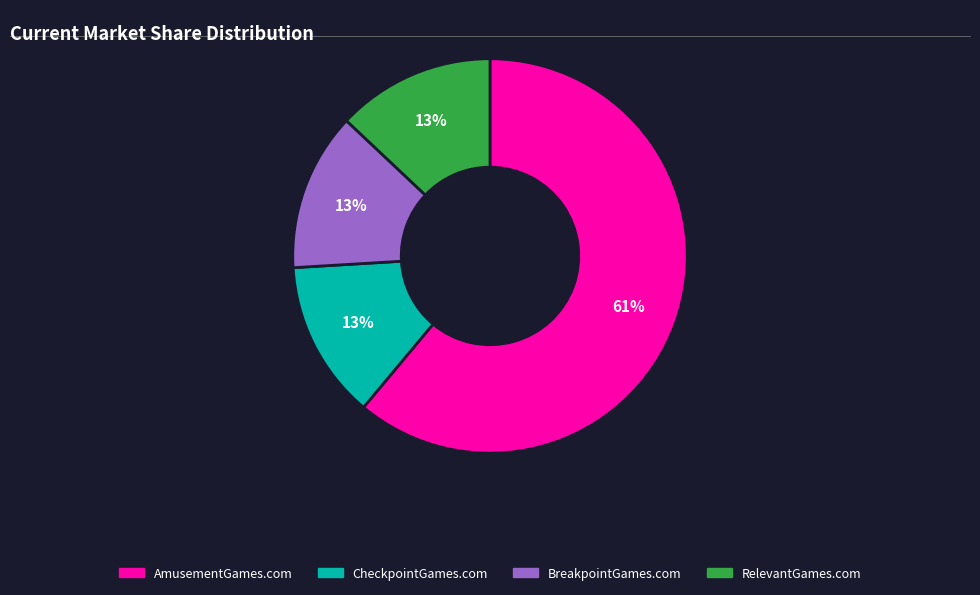

Combined, do CheckpointGames.com and BreakpointGames.com account for over 50%?

No